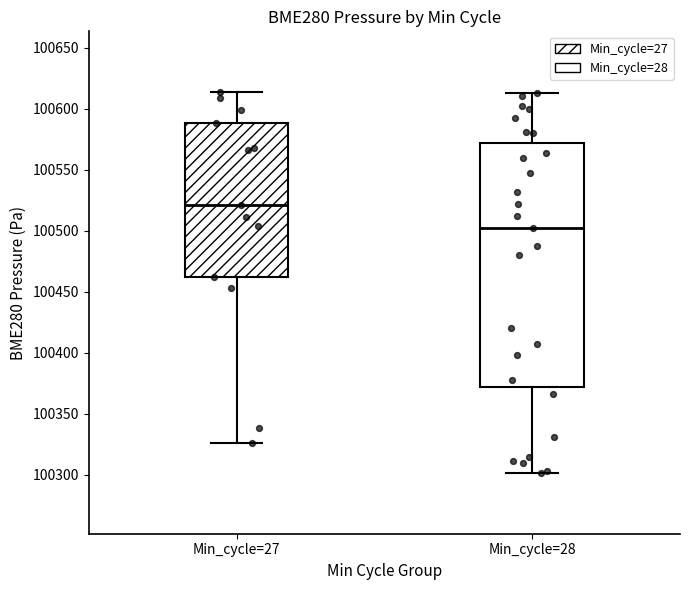

Which box has the lowest median line?

Min_cycle=28